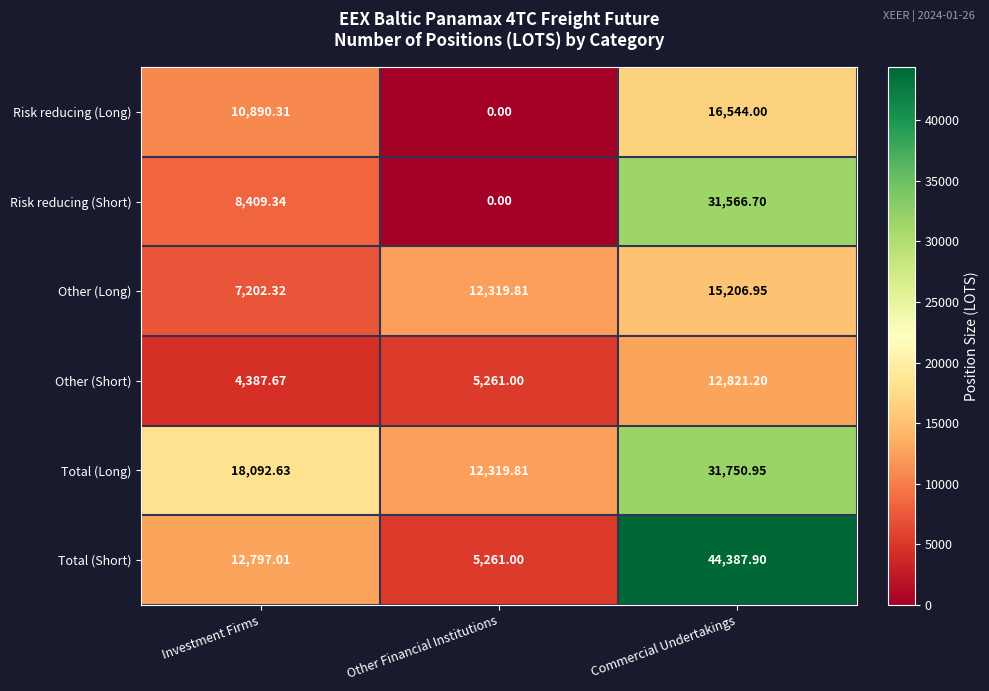

Which series has the largest range (max minus min)?

Total (Short)